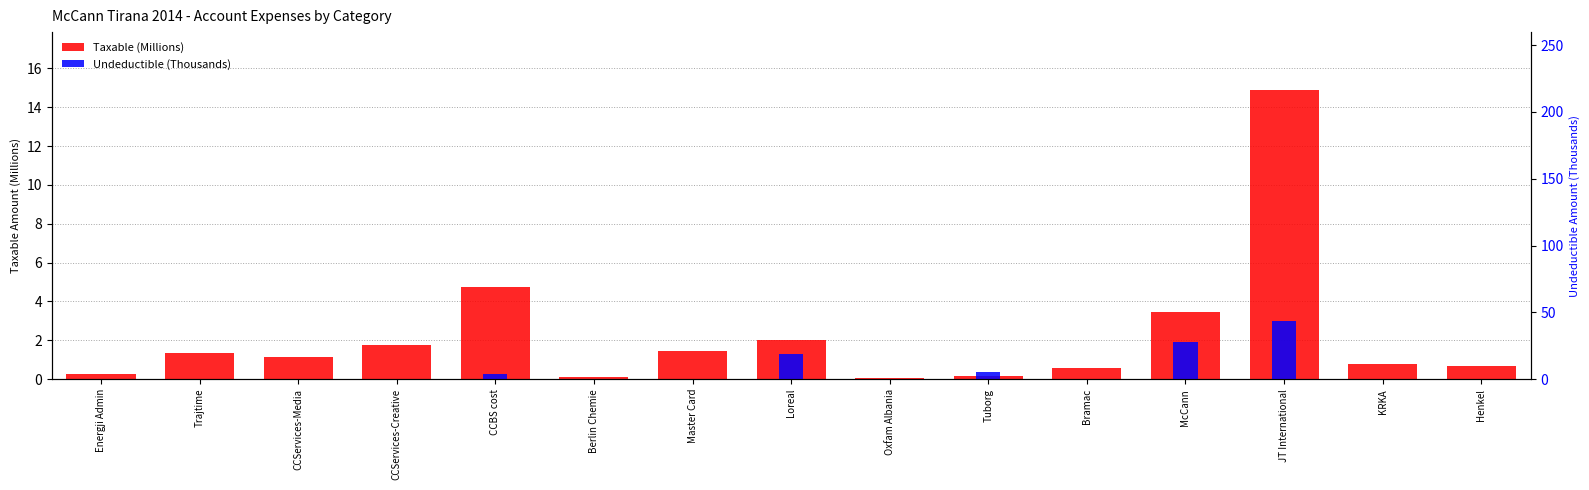

Reading right to left, extract all data points from this chart.

Taxable (M): 0.7	0.8	14.9	3.4	0.6	0.2	0.1	2.0	1.4	0.1	4.7	1.7	1.1	1.4	0.3
Undeductible (K): 0.0	0.0	43.3	28.0	0.0	5.1	0.0	18.5	0.2	0.0	3.9	0.0	0.0	0.0	0.0